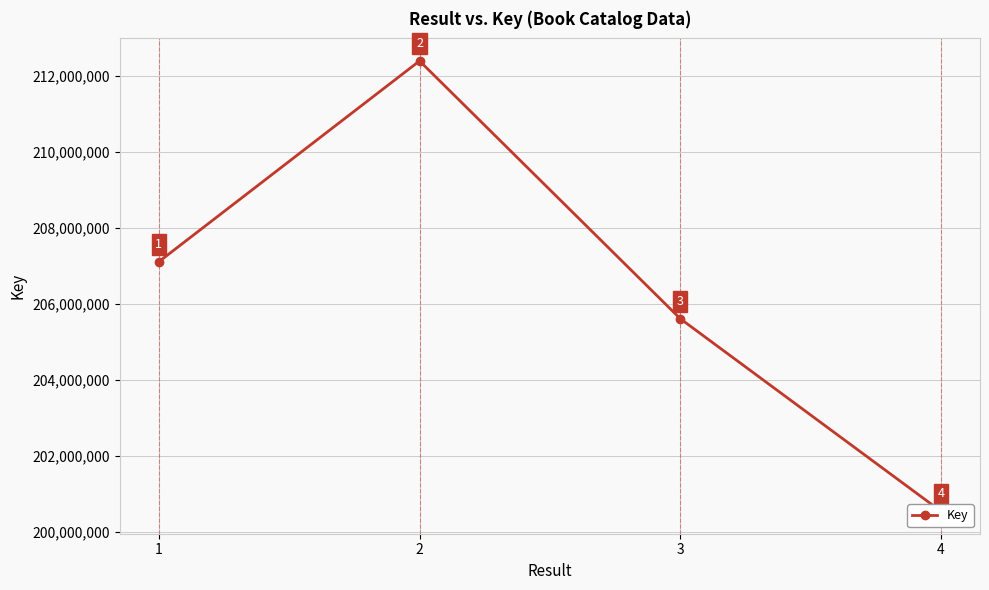

Does the chart have visible grid lines?

Yes